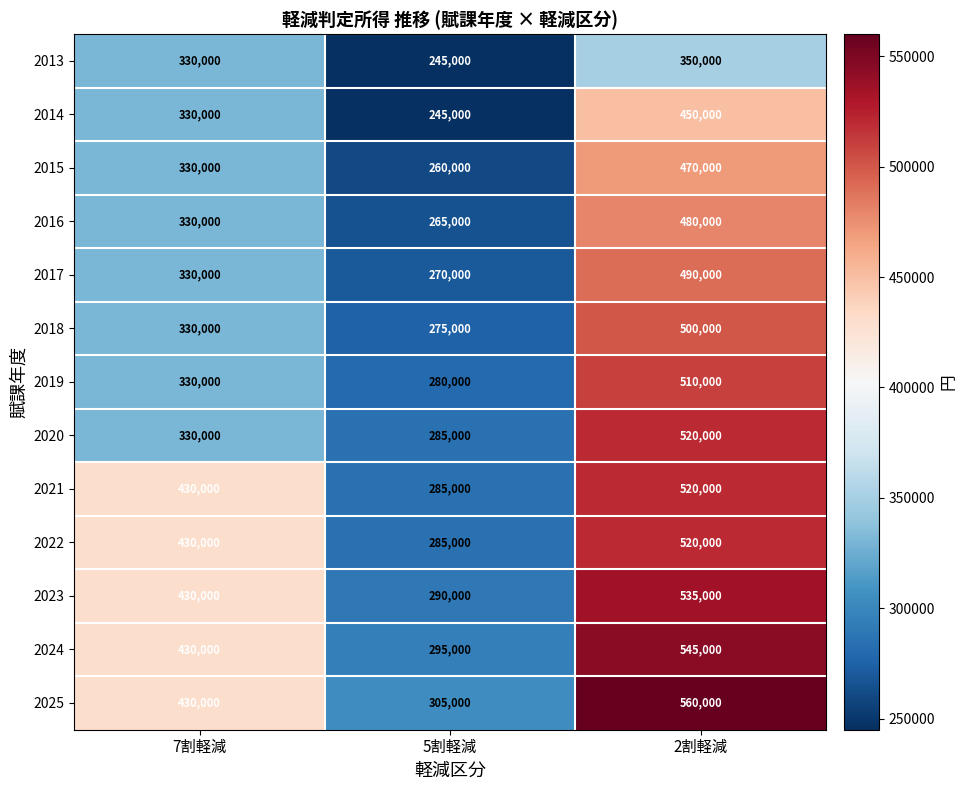

Is it true that 2025 equals 430000 at 7割軽減?

True